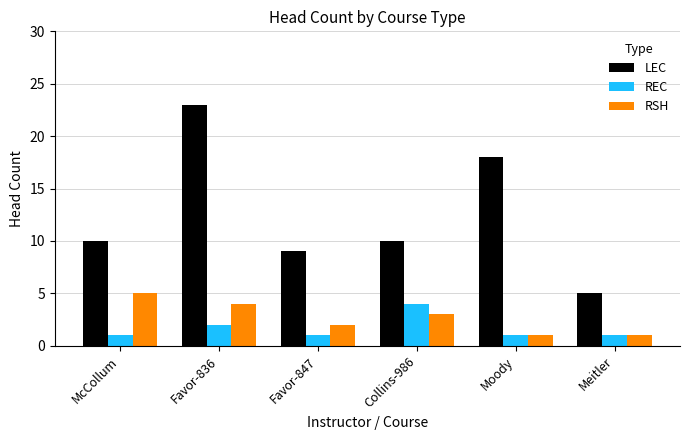

Which category has the highest value across all series?

Favor-836